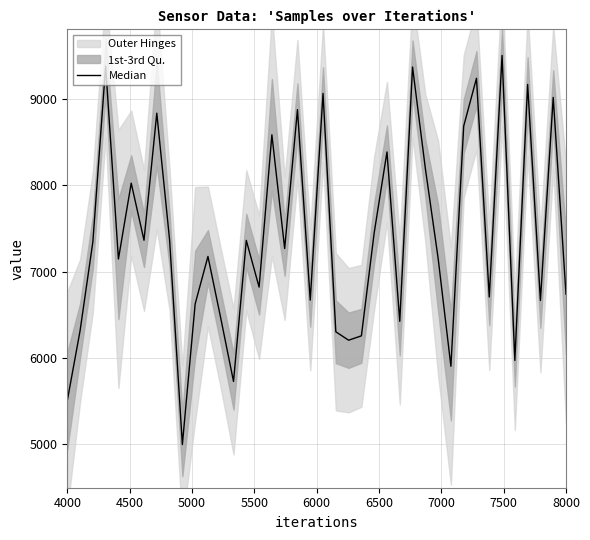

What is the value of the 3rd point from the left?

7343.5